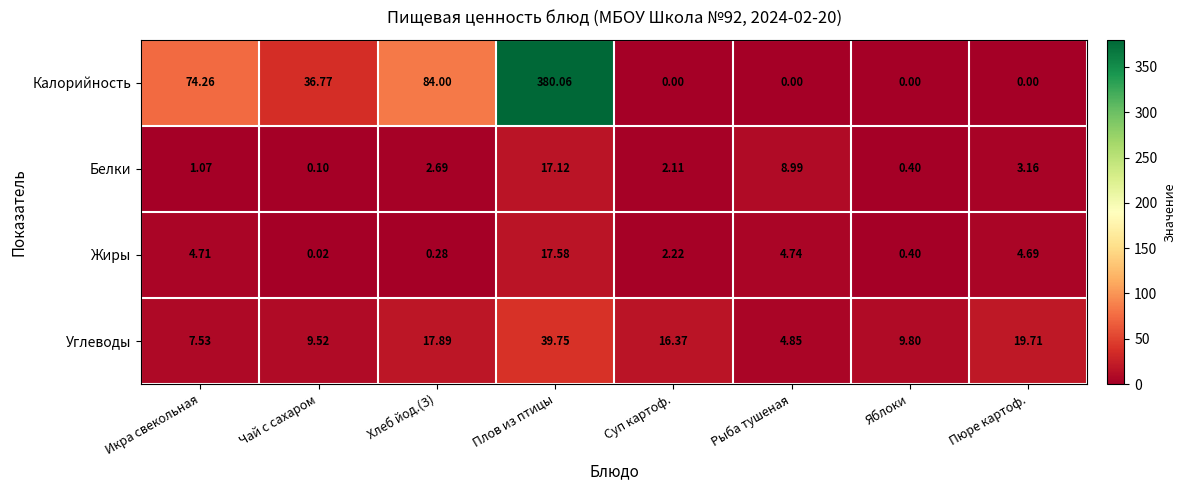

At which label does Жиры first exceed 4?

Икра свекольная